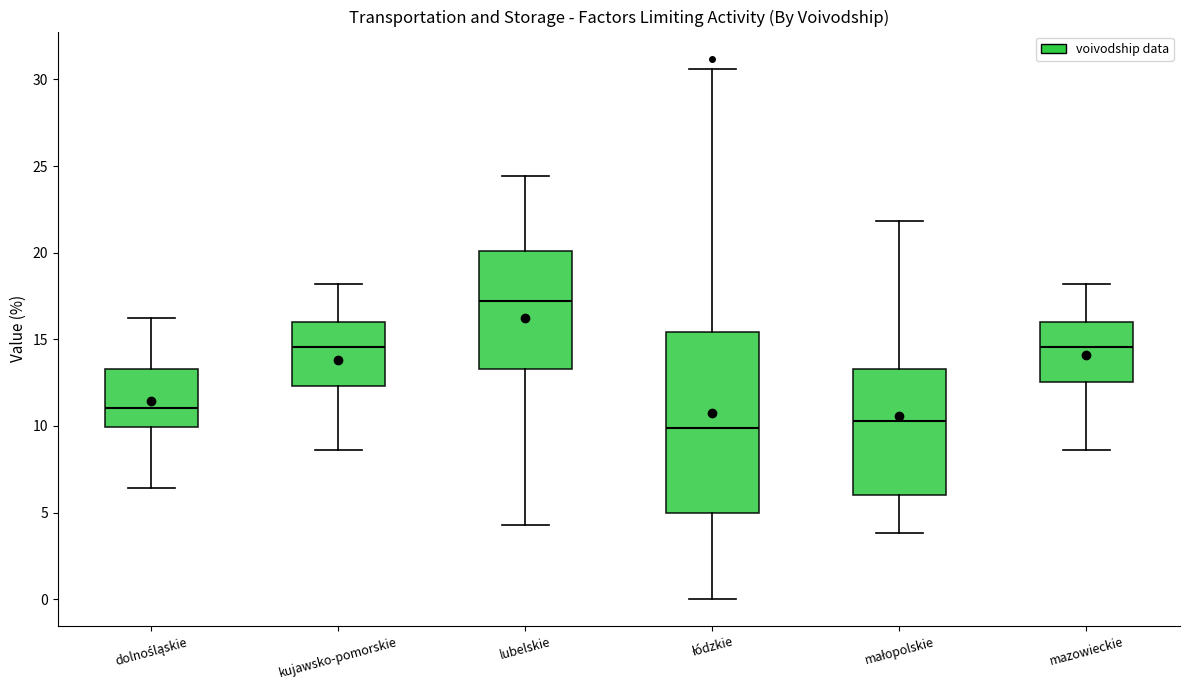

Where does the lower whisker of the box for małopolskie end on the y-axis? The values are not printed on the chart, so give them approximately, as read against the axis.

4.0